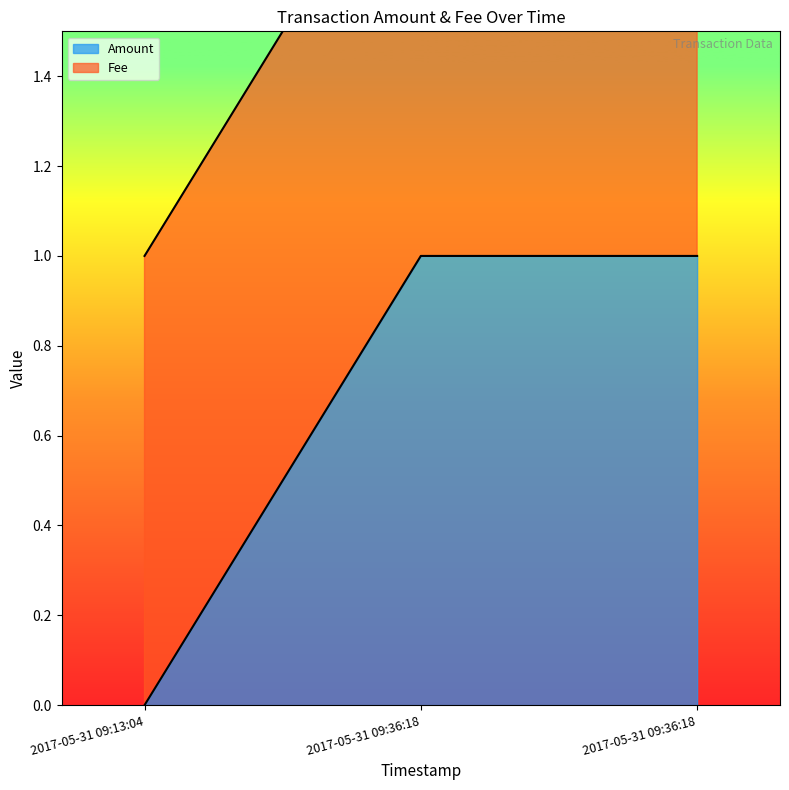

How many values are between 0 and 1?

3